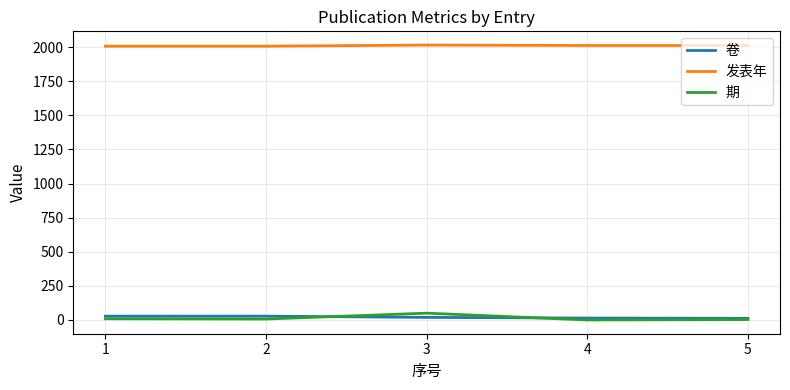

The value of 发表年 at 2 is 2007. True or false?

True